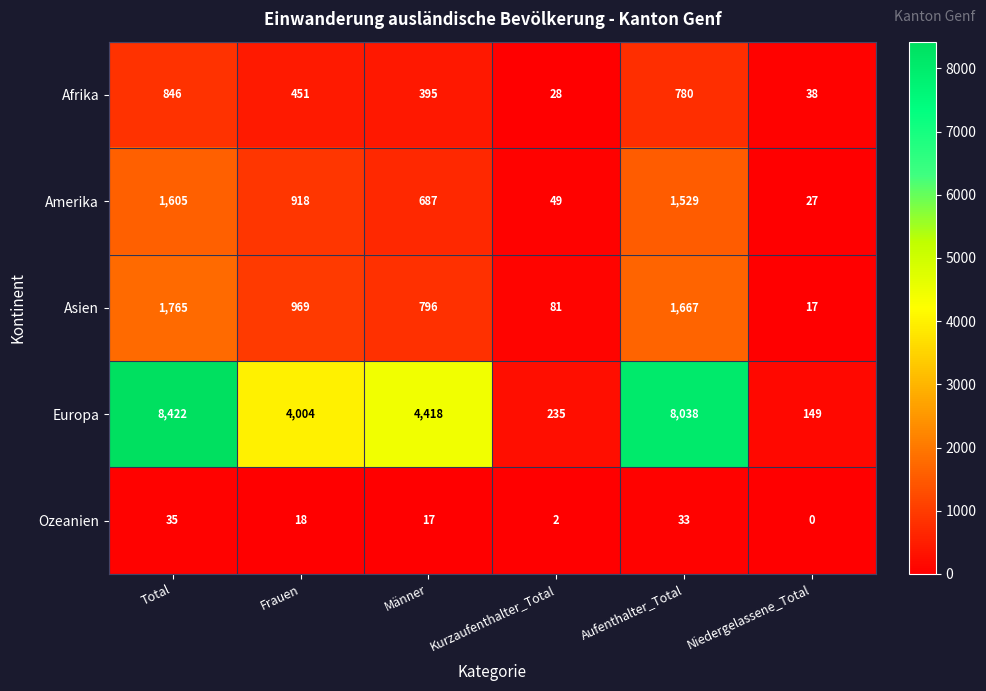

True or false: Europa has a value of 7377 at Männer.

False